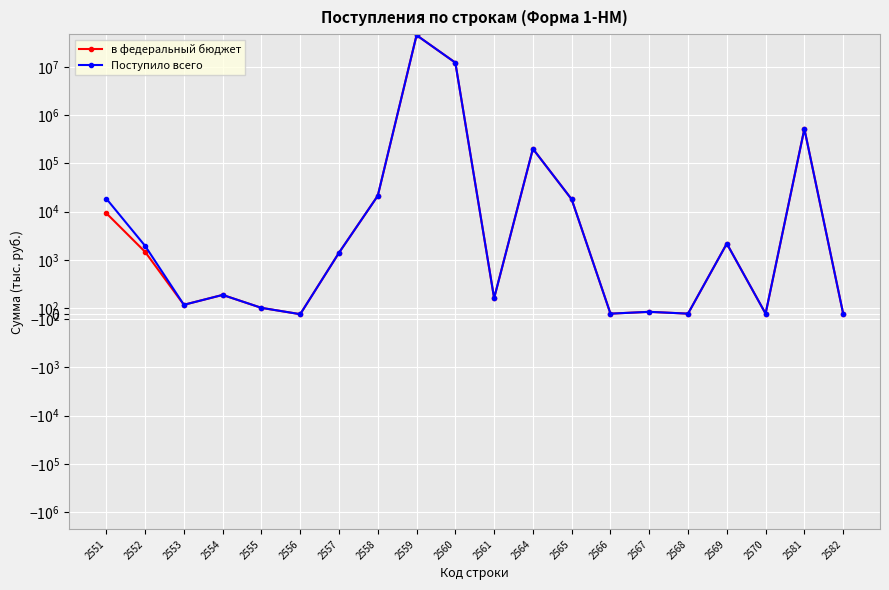

Is this an area chart (filled region under the line)?

No